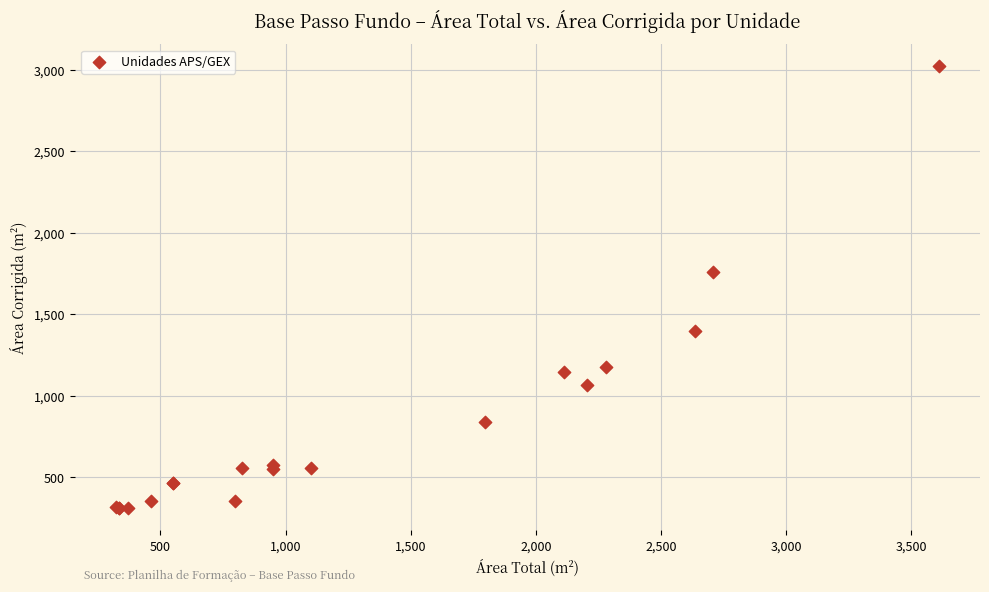

What Y value in the scatter plot is closest to 1665?

1760.1